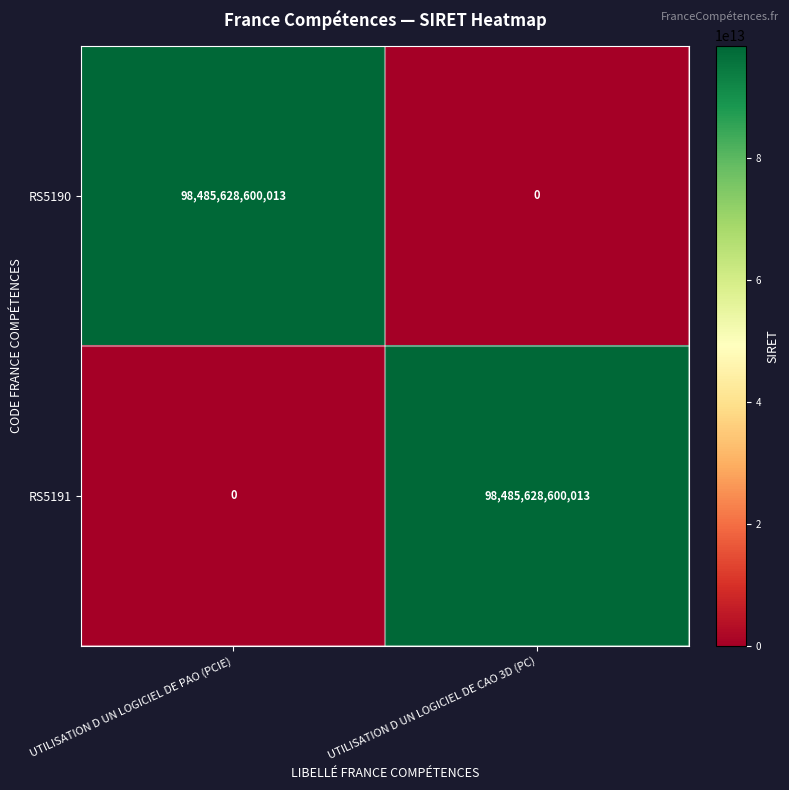

Which category has the lowest value in the RS5191 series?

UTILISATION D UN LOGICIEL DE PAO (PCIE)